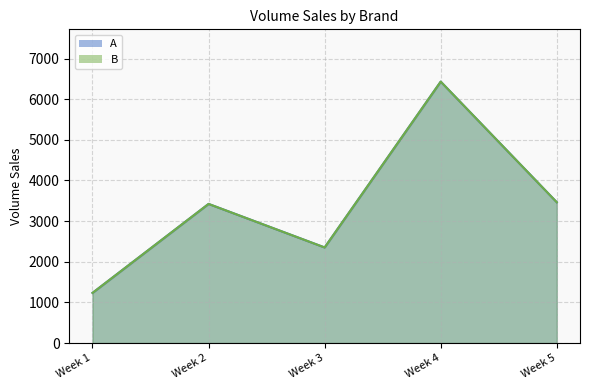

Reading left to right, list all the values displayed in this chart.

A: Week 1=1234	Week 2=3423	Week 3=2352	Week 4=6432	Week 5=3464
B: Week 1=1234	Week 2=3423	Week 3=2352	Week 4=6432	Week 5=3464